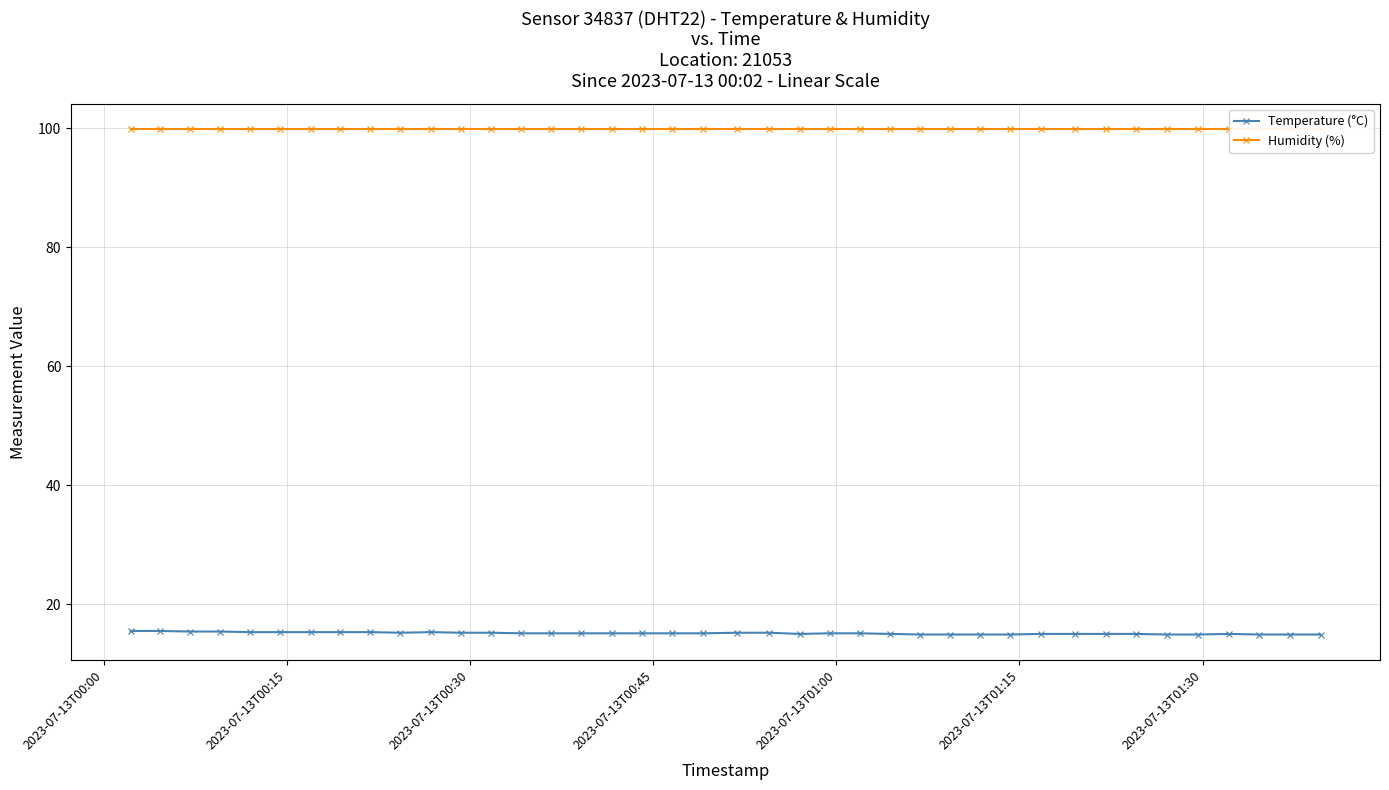

At how many categories does at least one series exceed 55?

40